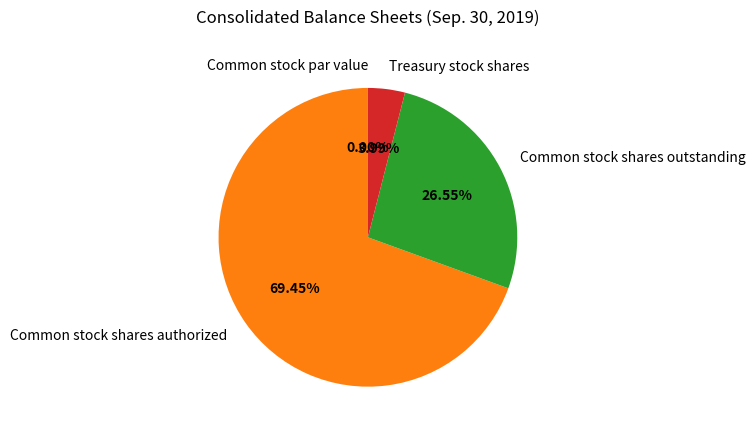

What percentage is the Treasury stock shares slice, to the nearest percent?

4%